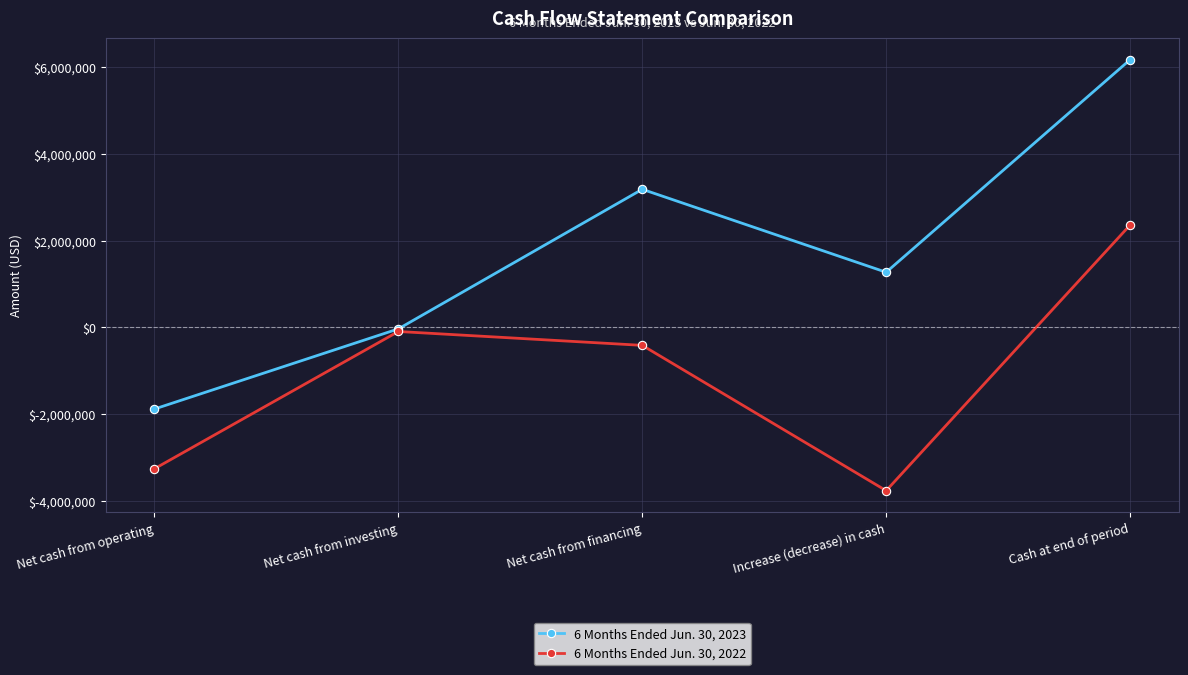

Between Net cash from financing and Cash at end of period, which series saw the biggest shift?

6 Months Ended Jun. 30, 2023